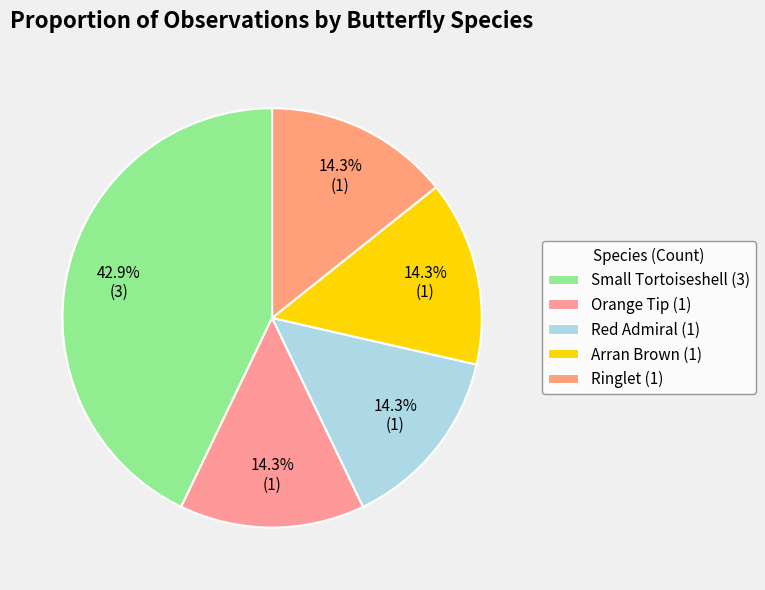

Is there a majority slice in this chart?

No